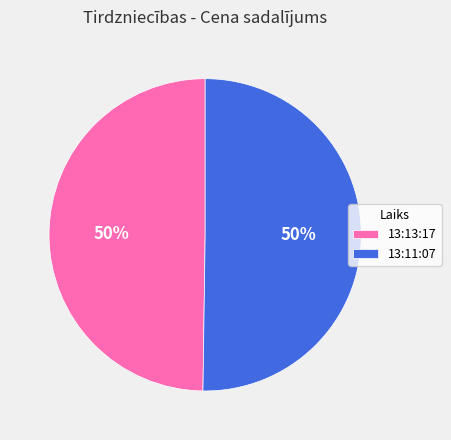

To the nearest percent, what portion does 13:13:17 represent?

50%